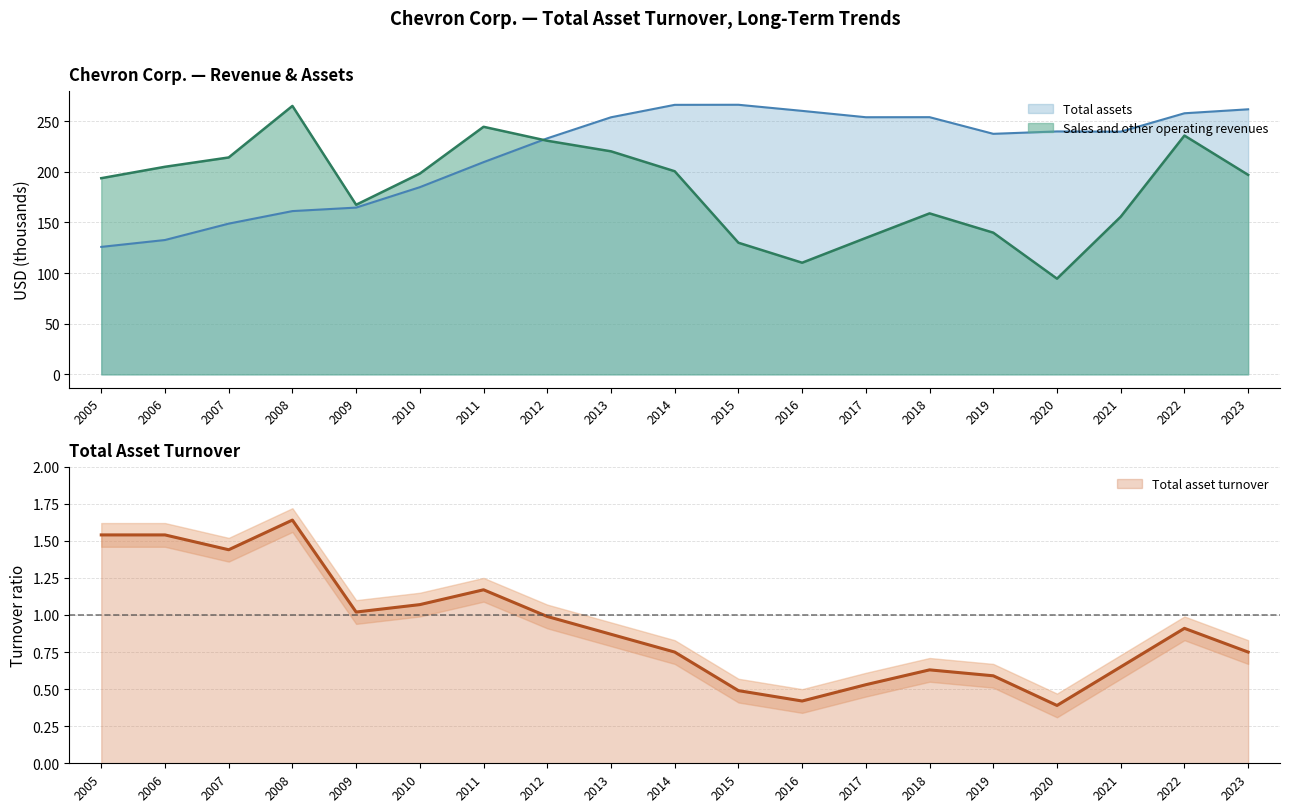

Which series has the largest total across all categories?

Total assets